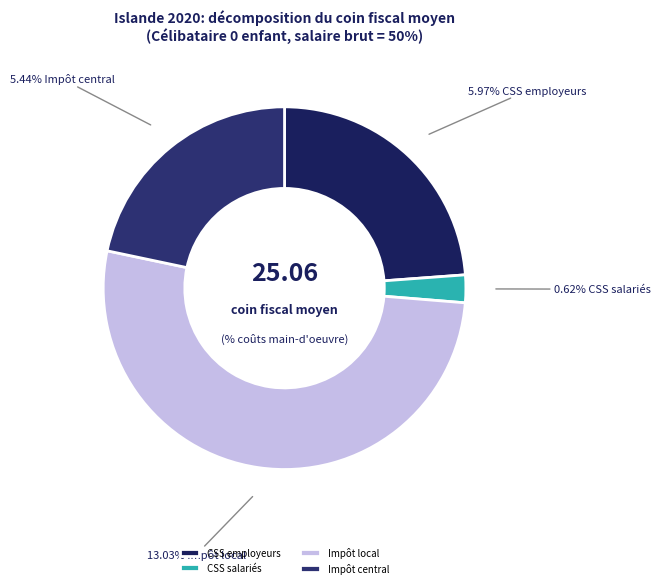

Between Impôt sur le revenu moyen au niveau local and Prestations en espèces en % des coûts de main-d'oeuvre, which is larger?

Impôt sur le revenu moyen au niveau local